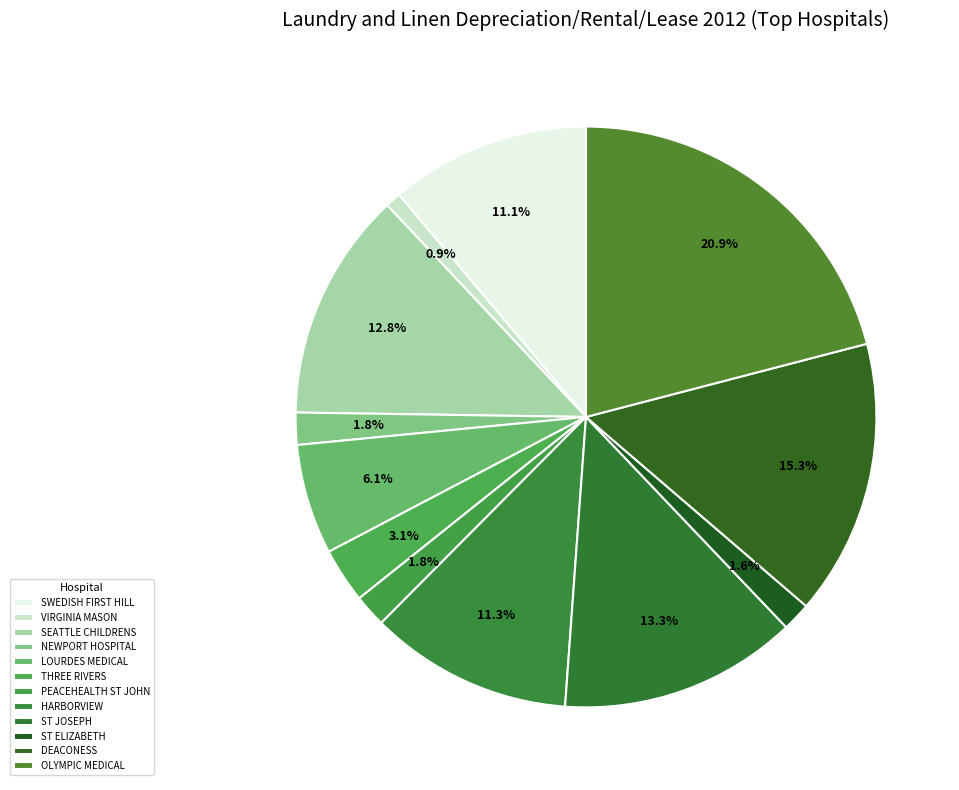

How many slices are in this pie chart?

12